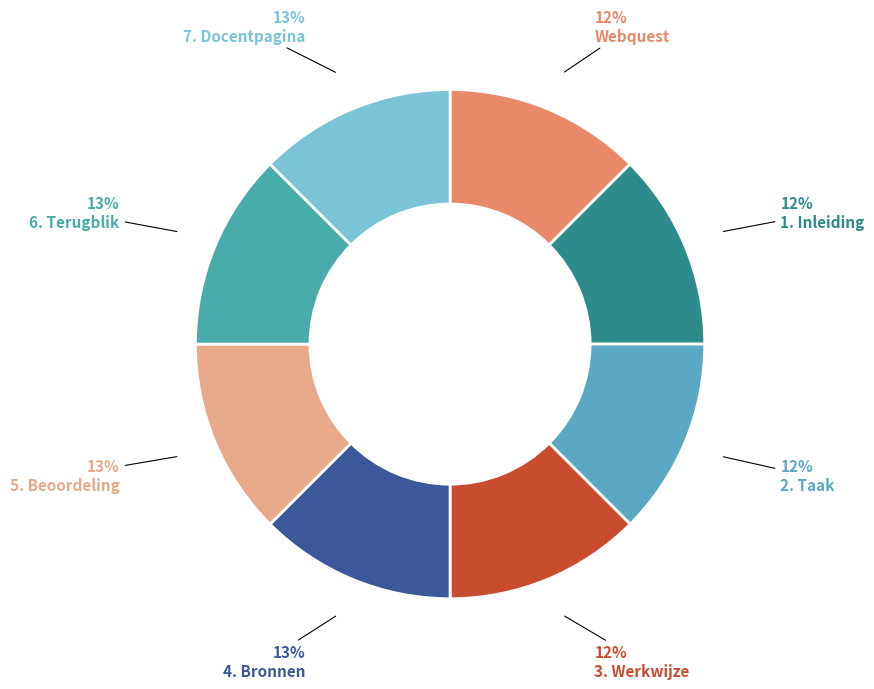

What percentage do 2. Taak and 4. Bronnen together represent?

25.0%